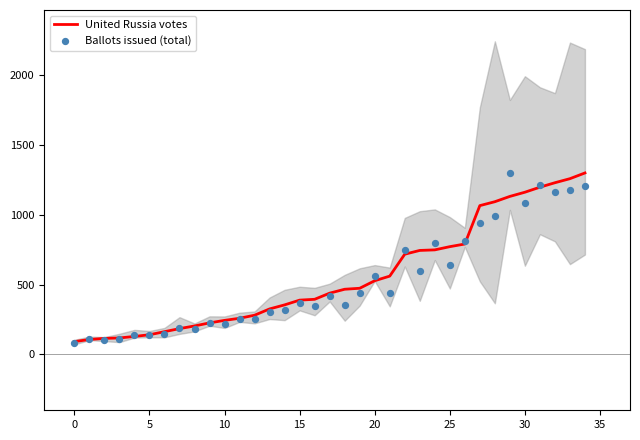

Which series has the largest total across all categories?

United Russia votes